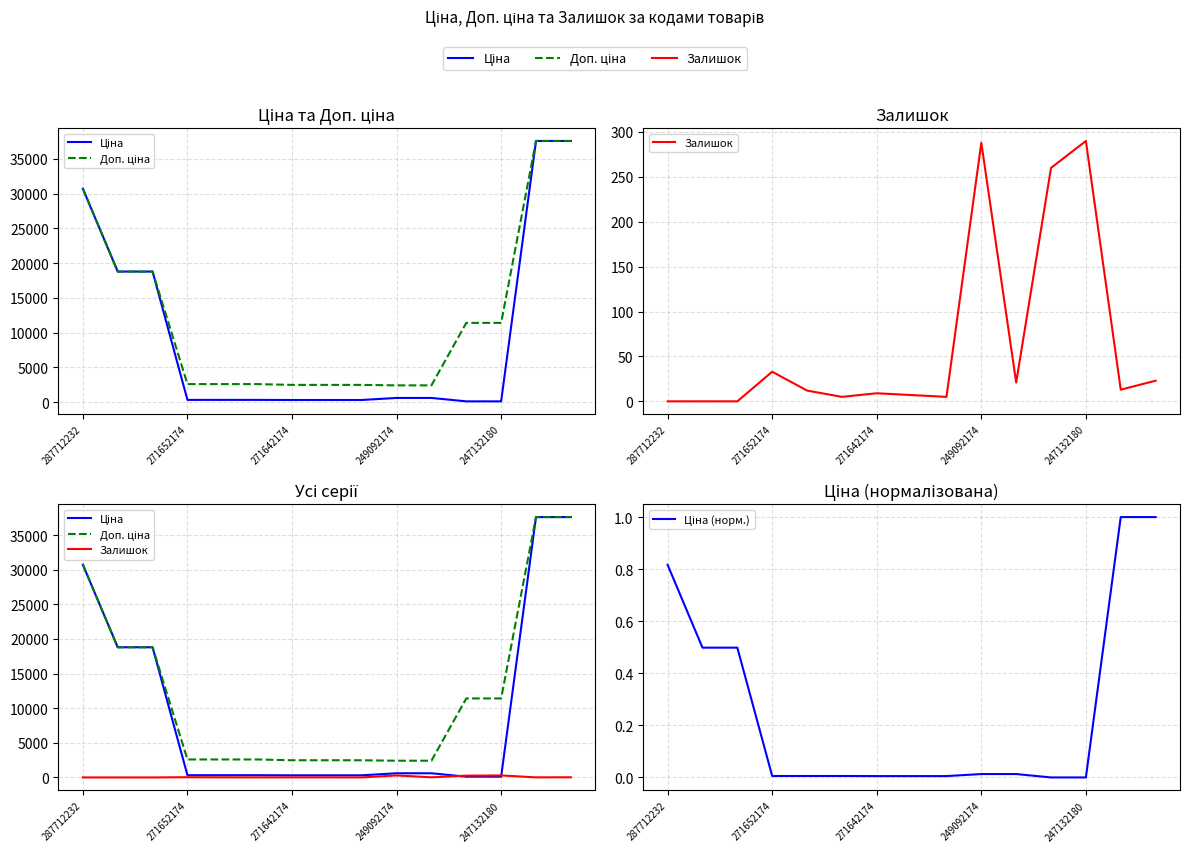

Which series has the largest range (max minus min)?

Ціна